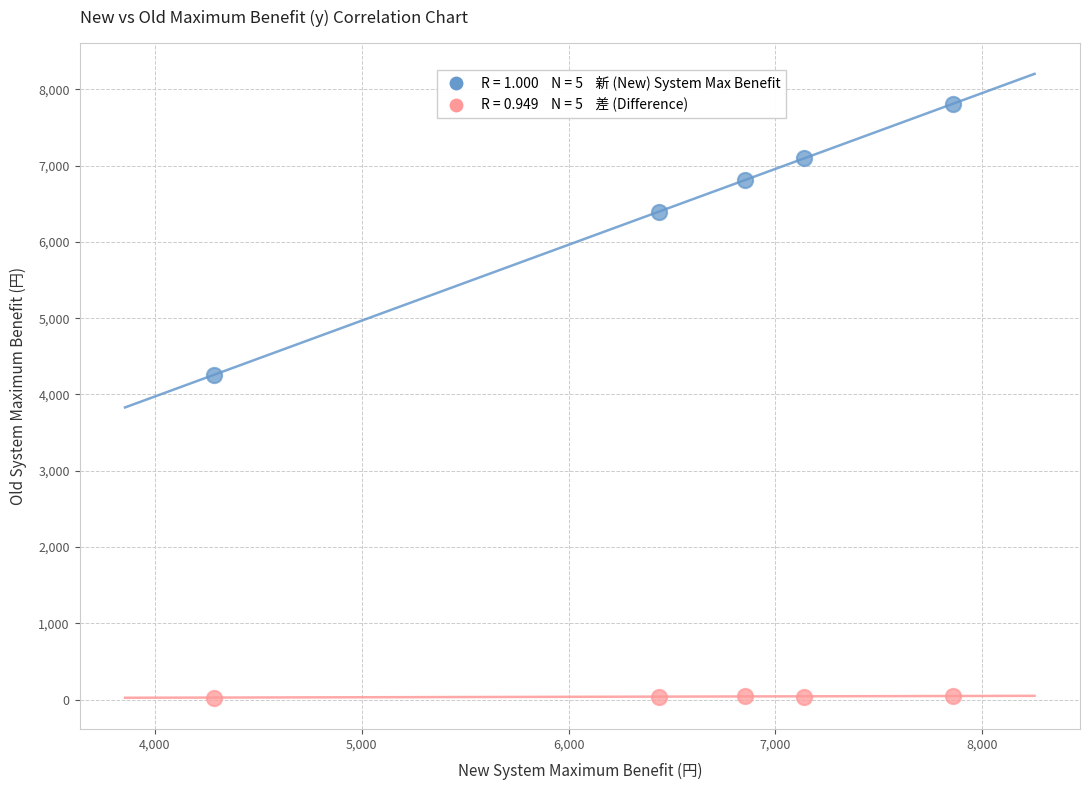

Across all series, what Y value is closest to 3919?

4256